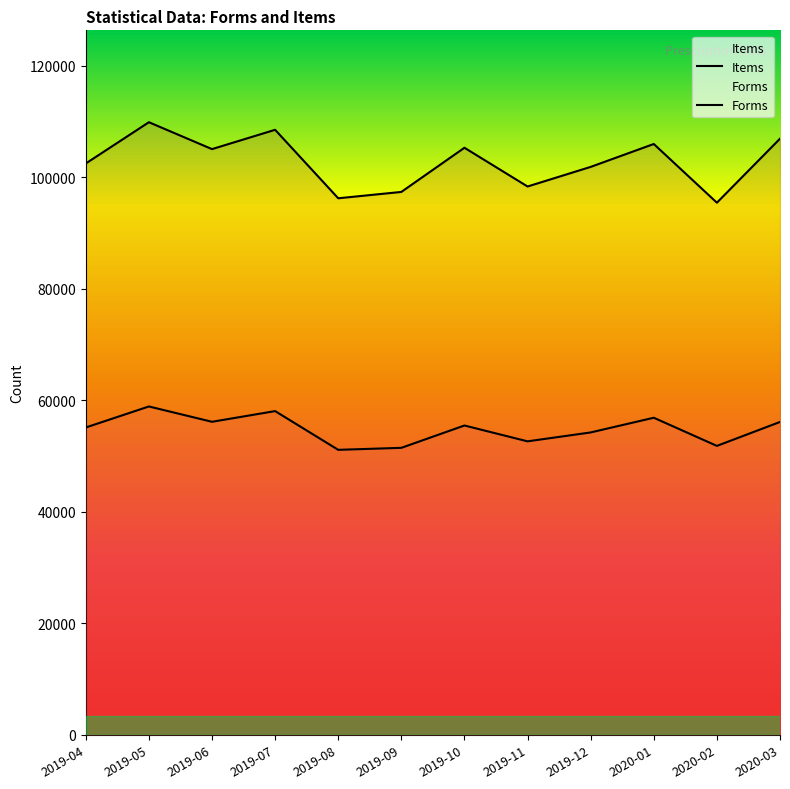

Reading left to right, what are all the values shown in this chart?

Items: 2019-04=102458	2019-05=109855	2019-06=105034	2019-07=108498	2019-08=96217	2019-09=97355	2019-10=105278	2019-11=98328	2019-12=101845	2020-01=105952	2020-02=95425	2020-03=106903
Forms: 2019-04=55114	2019-05=58883	2019-06=56136	2019-07=58054	2019-08=51107	2019-09=51464	2019-10=55471	2019-11=52630	2019-12=54226	2020-01=56862	2020-02=51814	2020-03=56106